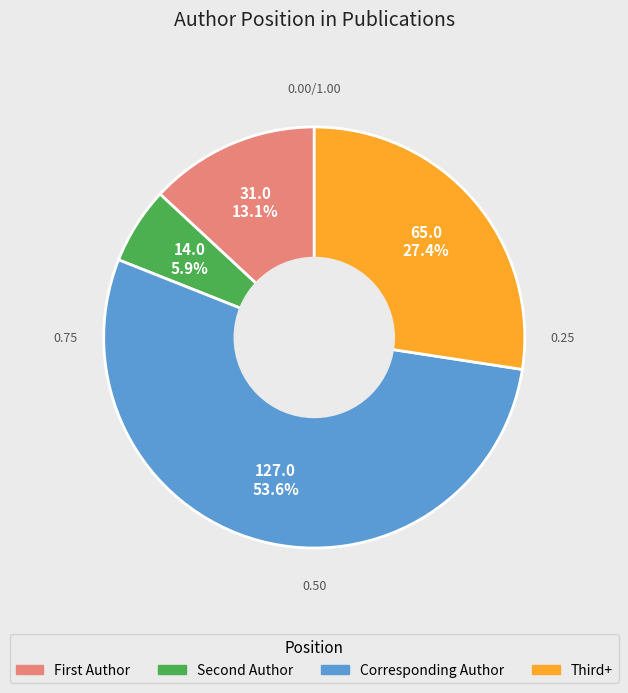

Count the number of slices in the pie.

4